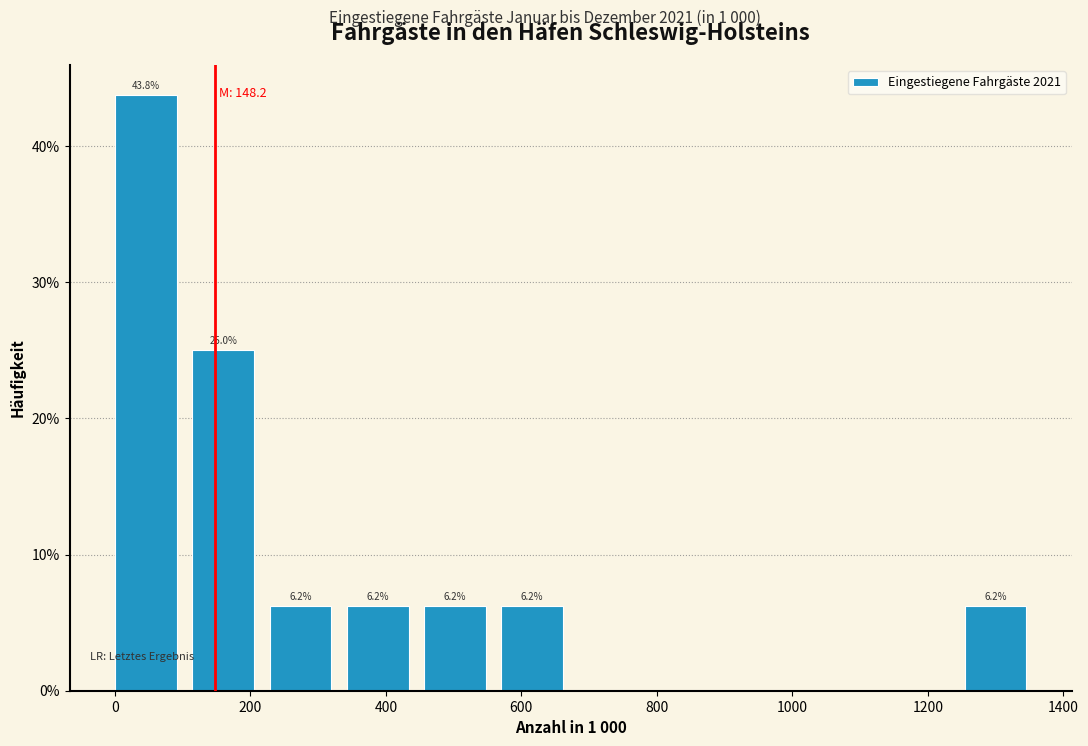

Over which range of the x-axis is the bar tallest?

0 to 120